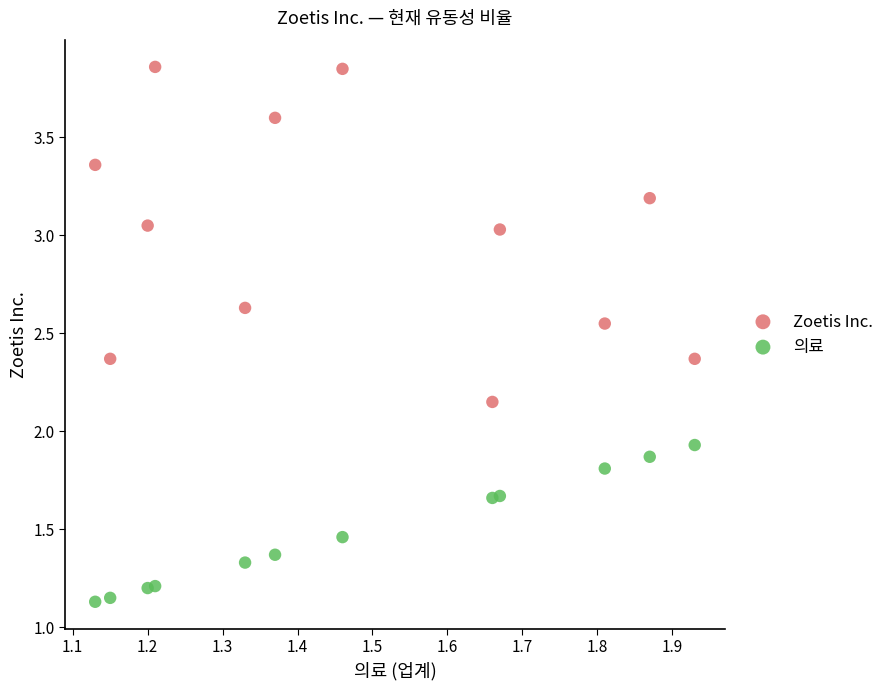

Across all series, what Y value is closest to 2?

1.9